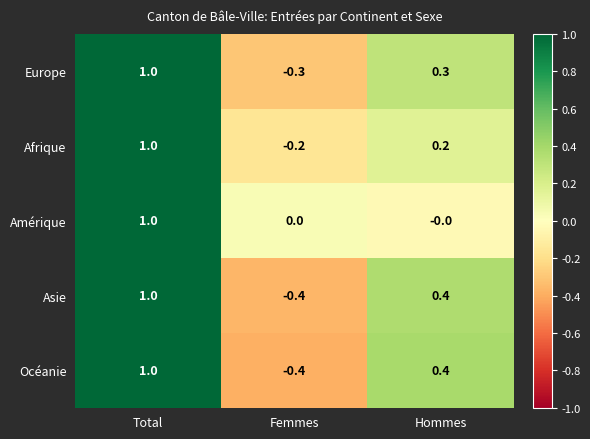

What is the sum of the Afrique values at Hommes and Total?

1.2